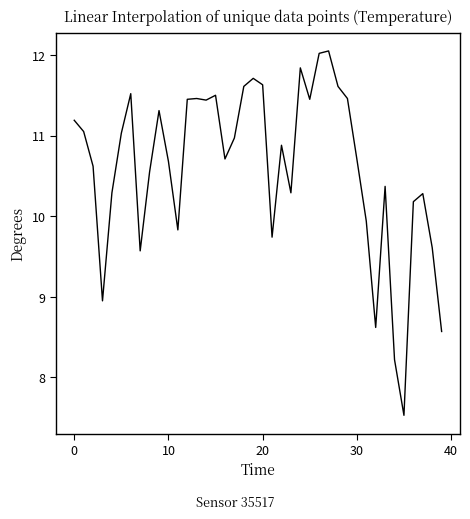

What is the difference between the maximum and minimum values?

4.5